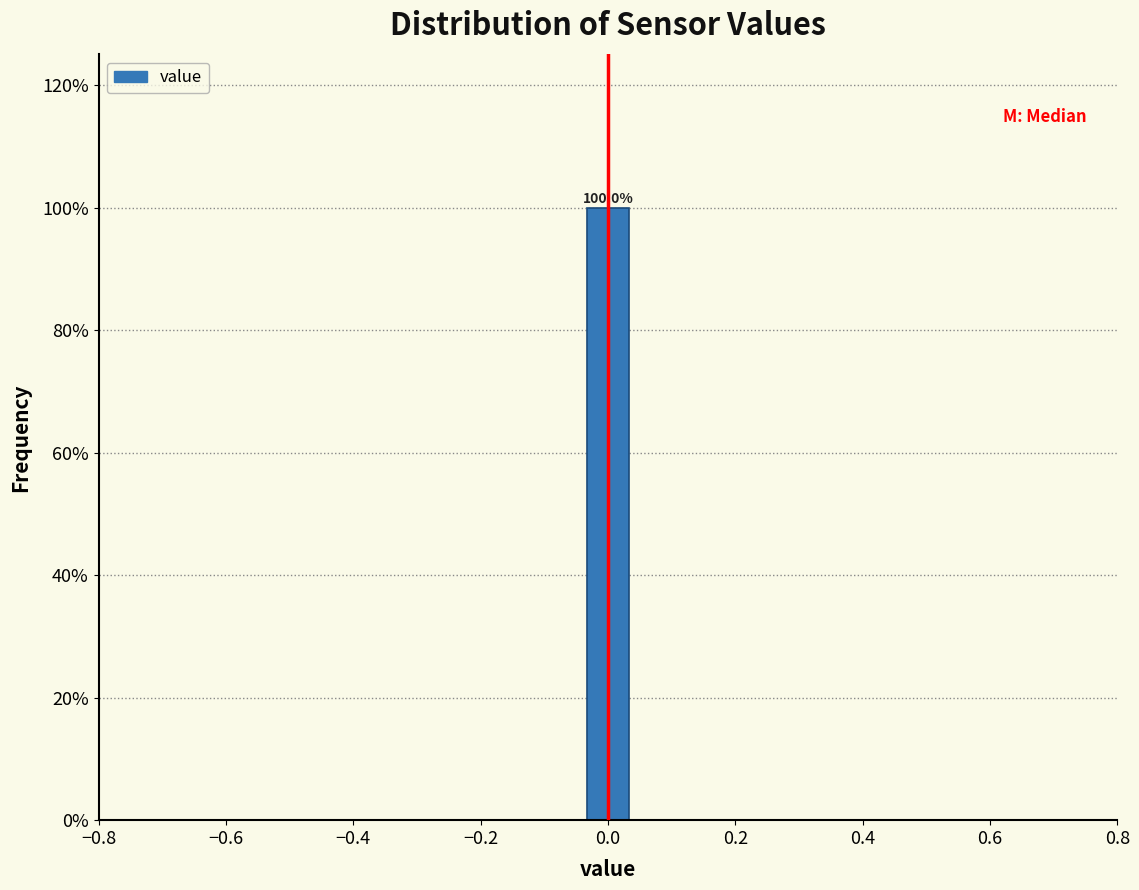

Around what value on the x-axis is the tallest bar? Give the approximate position of its centre, as read against the axis.

0.00